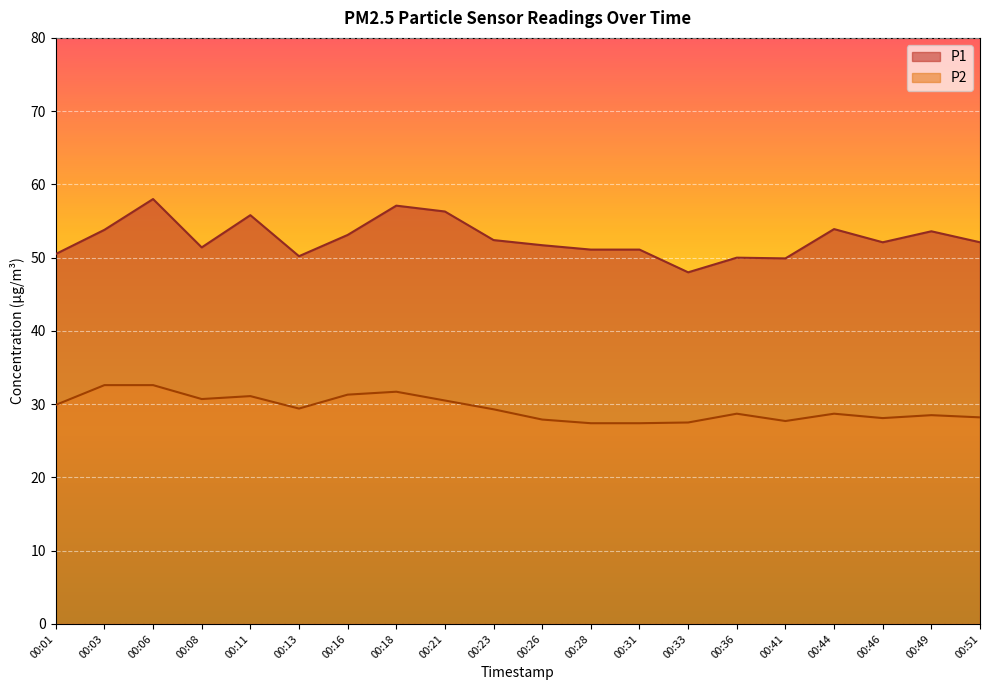

Which series has the largest range (max minus min)?

P1